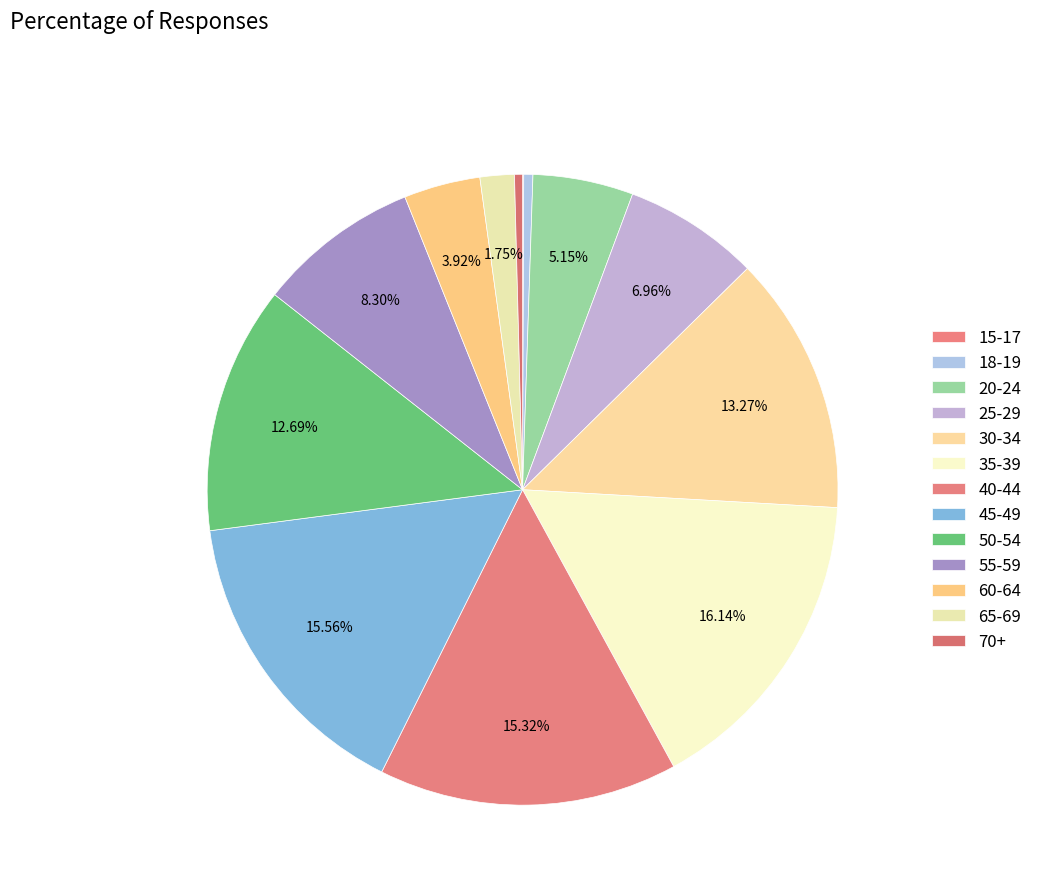

To the nearest percent, what portion does 55-59 represent?

8%